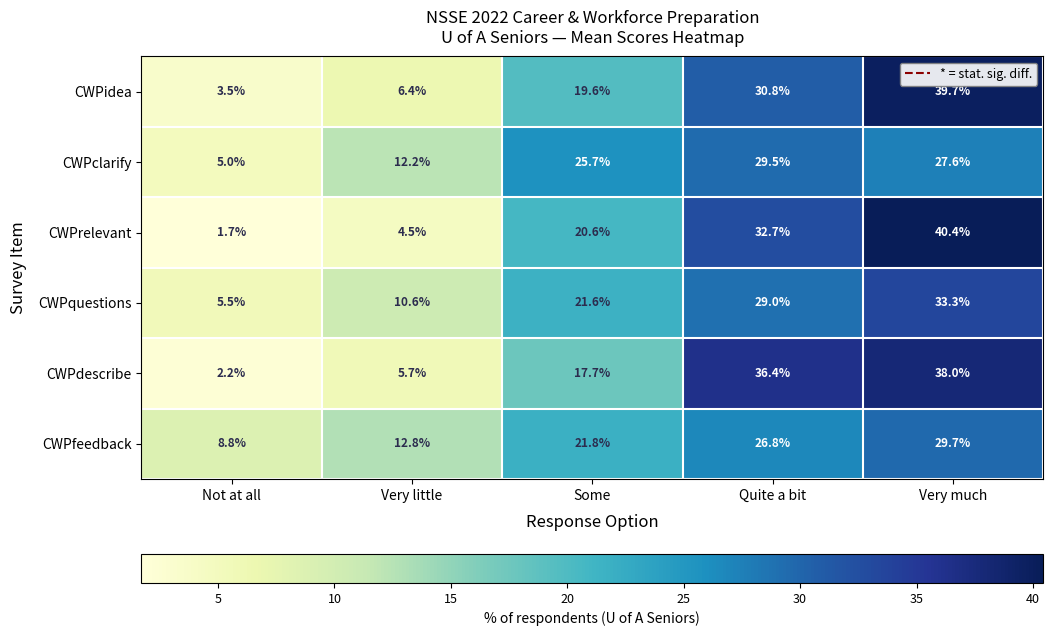

Which series has the widest spread of values?

CWPrelevant